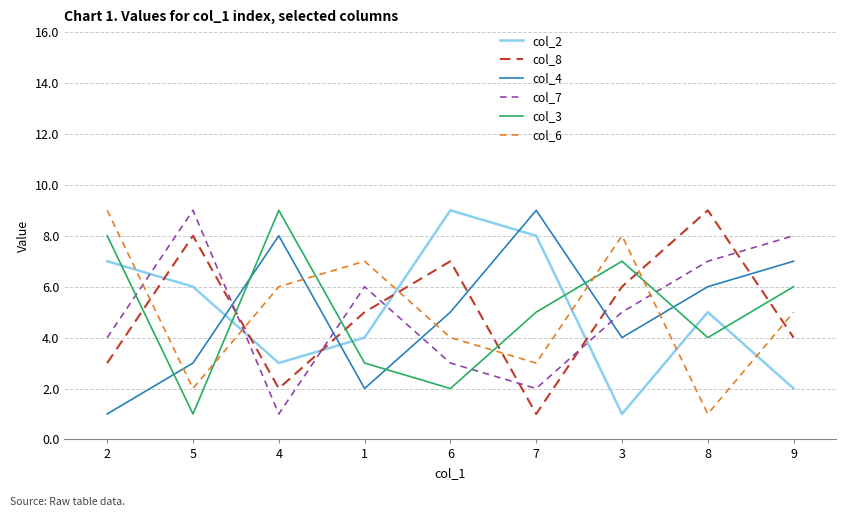

Reading left to right, extract all data points from this chart.

col_2: 2=7	5=6	4=3	1=4	6=9	7=8	3=1	8=5	9=2
col_8: 2=3	5=8	4=2	1=5	6=7	7=1	3=6	8=9	9=4
col_4: 2=1	5=3	4=8	1=2	6=5	7=9	3=4	8=6	9=7
col_7: 2=4	5=9	4=1	1=6	6=3	7=2	3=5	8=7	9=8
col_3: 2=8	5=1	4=9	1=3	6=2	7=5	3=7	8=4	9=6
col_6: 2=9	5=2	4=6	1=7	6=4	7=3	3=8	8=1	9=5